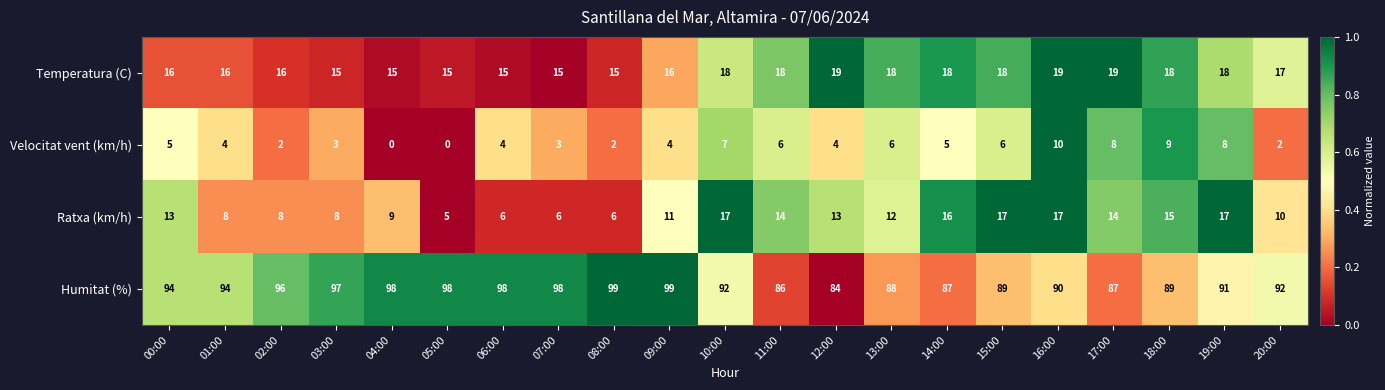

How many data points does each series have?

21